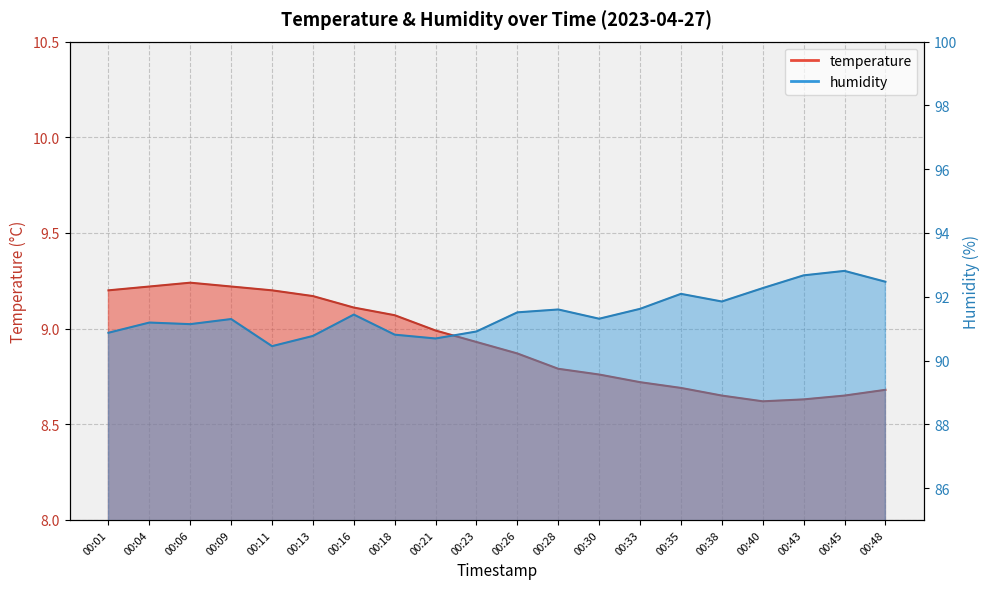

The value of humidity at 00:28 is 49.5. True or false?

False